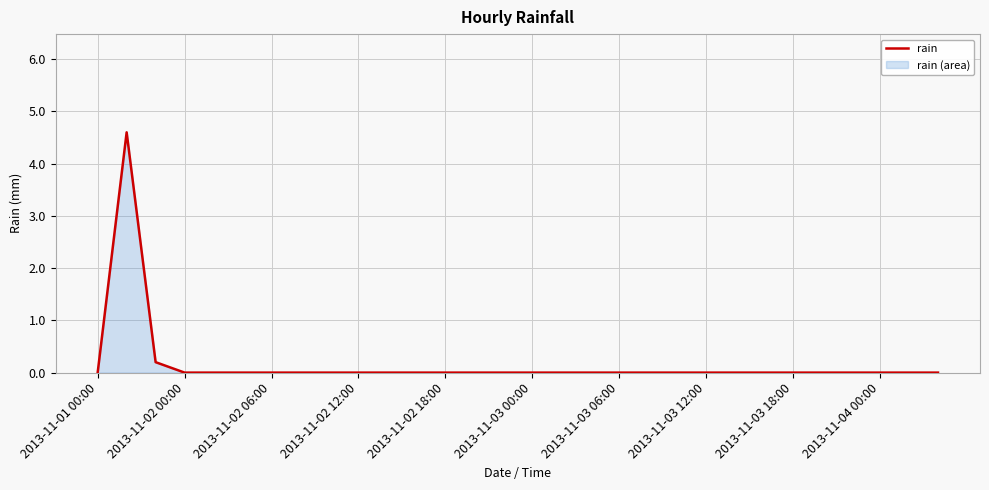

What is the maximum value shown in the chart?

4.6